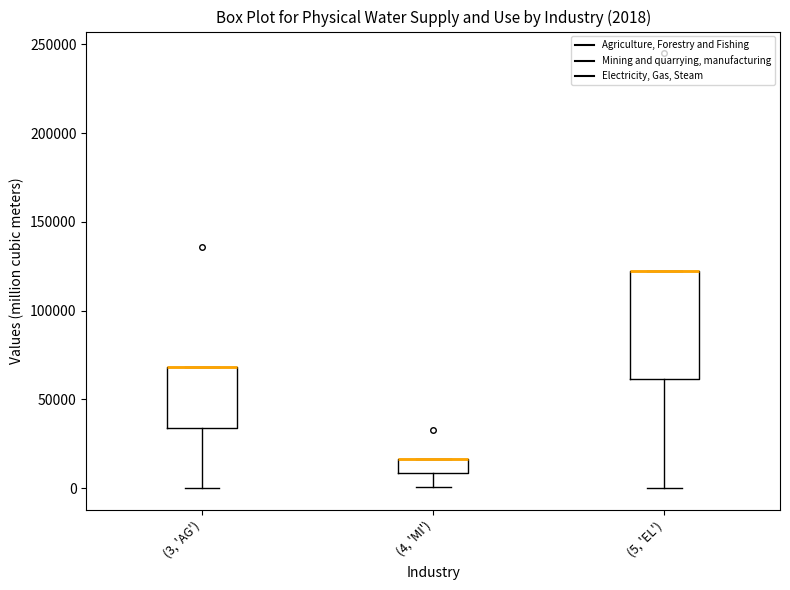

Which box is the tallest, from its lower edge to its upper edge?

(5, 'EL')